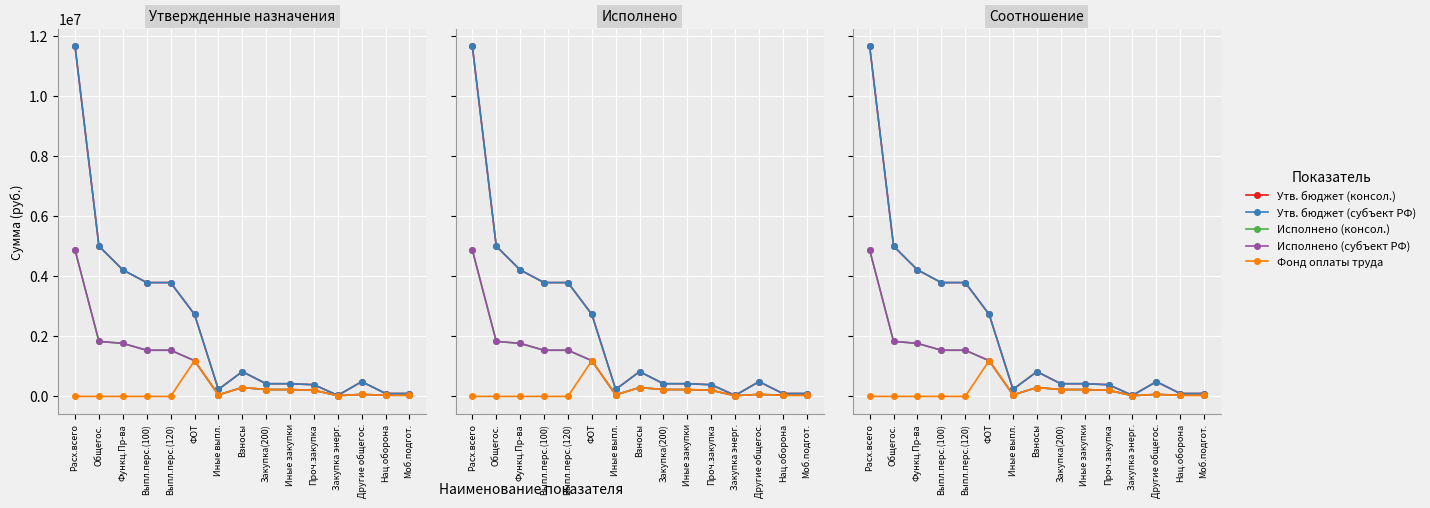

In Фонд оплаты труда, how many points are higher than both neighbors (excluding endpoints)?

3